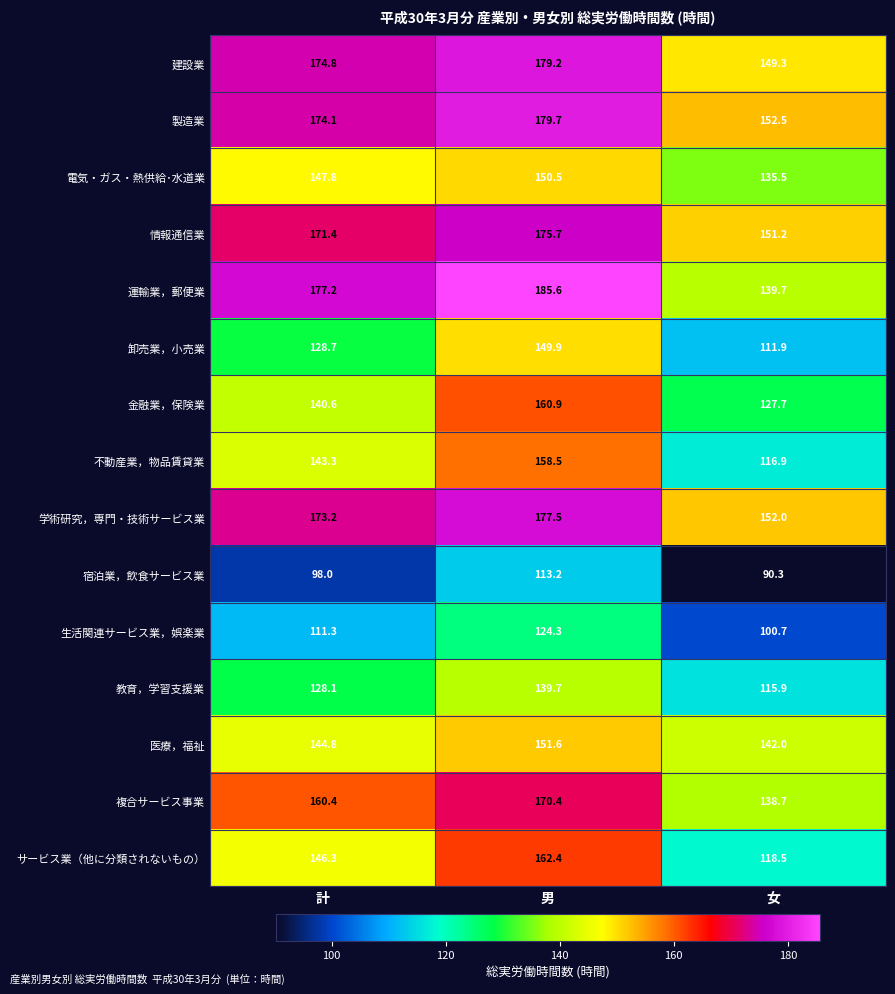

At 女, list the series in order from largest to smallest.

製造業, 学術研究，専門・技術サービス業, 情報通信業, 建設業, 医療，福祉, 運輸業，郵便業, 複合サービス事業, 電気・ガス・熱供給･水道業, 金融業，保険業, サービス業（他に分類されないもの）, 不動産業，物品賃貸業, 教育，学習支援業, 卸売業，小売業, 生活関連サービス業，娯楽業, 宿泊業，飲食サービス業